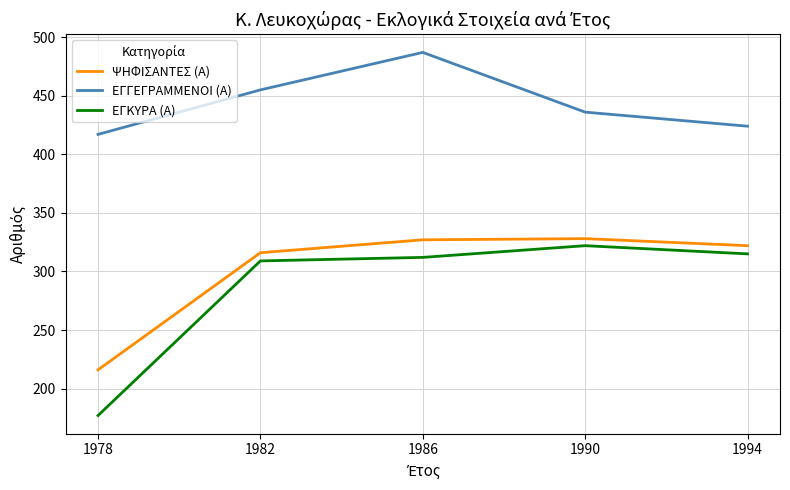

Is the value of ΨΗΦΙΣΑΝΤΕΣ (Α) at 1994 greater than the value of ΕΓΓΕΓΡΑΜΜΕΝΟΙ (Α) at 1994?

No